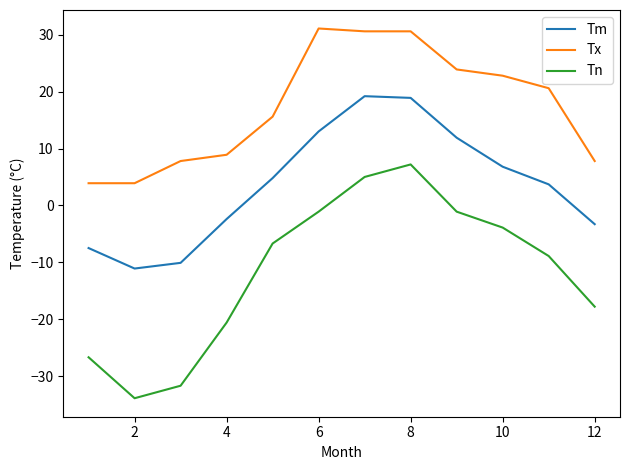

Which series has the largest total across all categories?

Tx